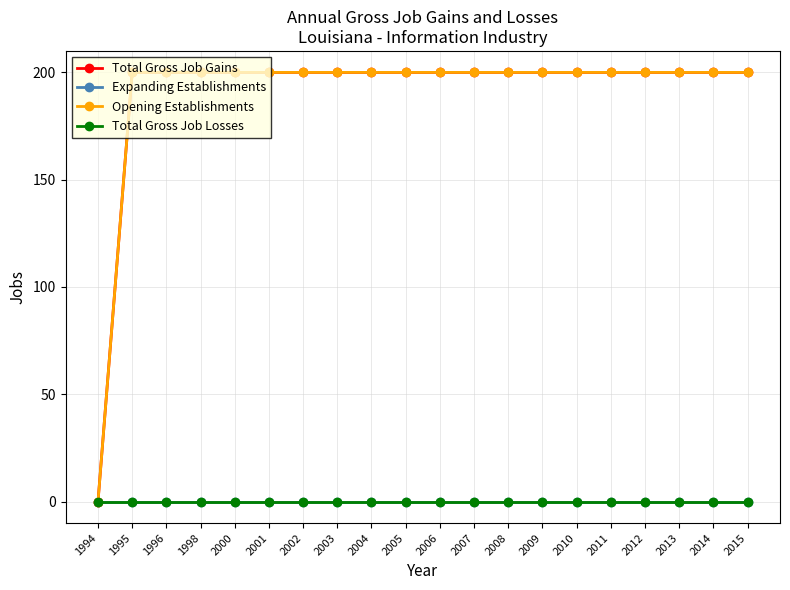

Is this an area chart (filled region under the line)?

No